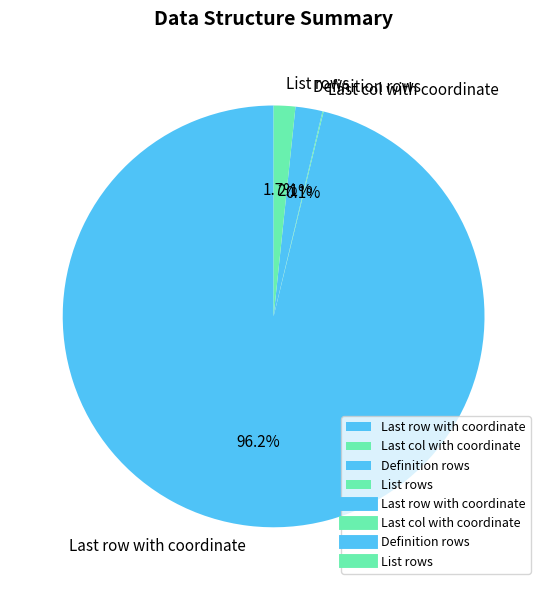

Which category accounts for the majority?

Last row with coordinate